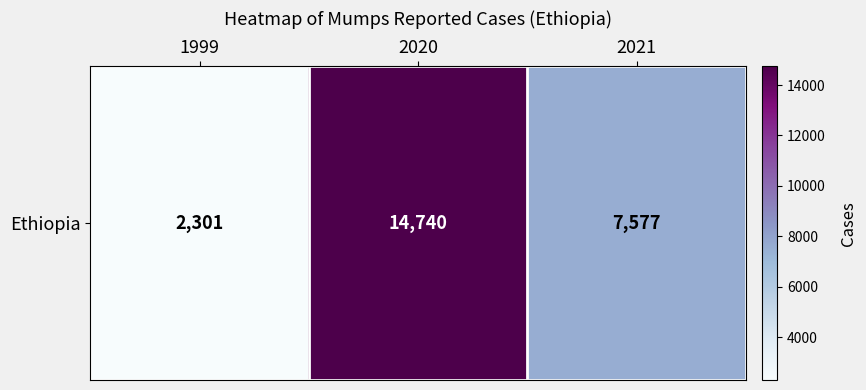

What is the sum of all values?

24618